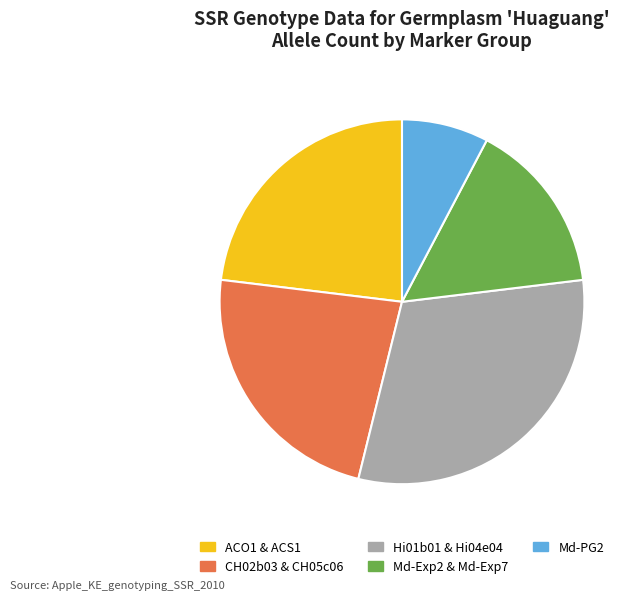

Approximately how many times larger is the value at Hi01b01 & Hi04e04 compared to CH02b03 & CH05c06?

1.3